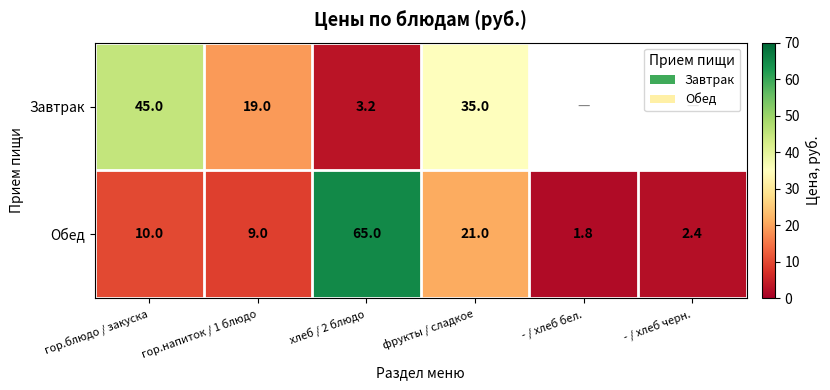

What is the sum of all Обед values?

109.2